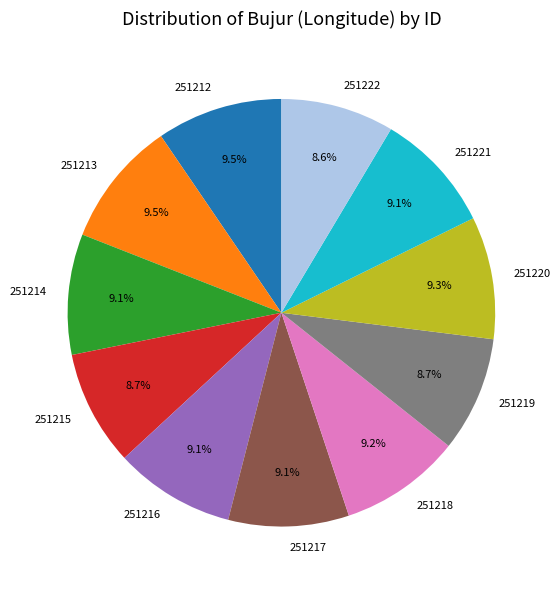

How many segments does this pie chart have?

11